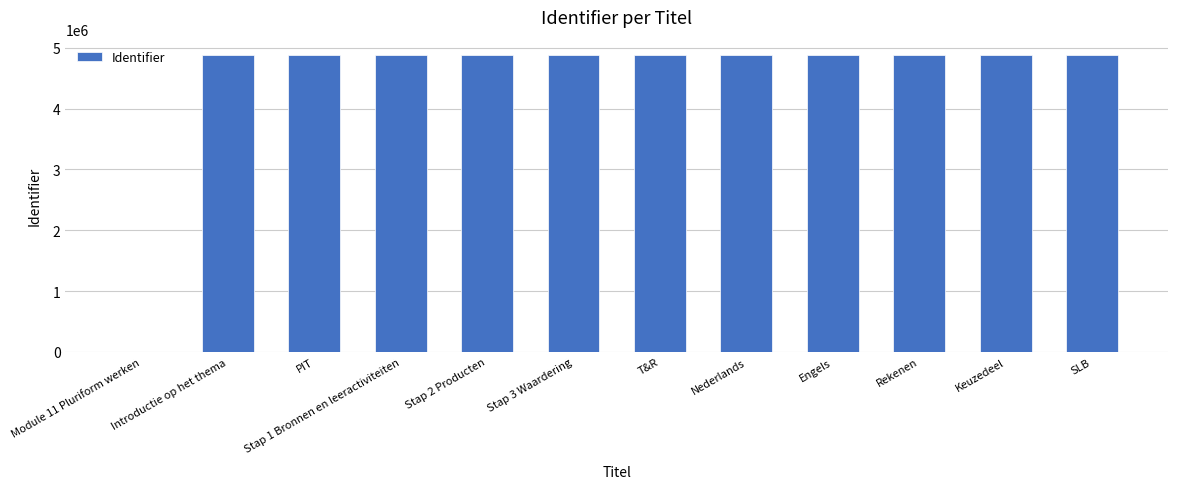

How many categories are shown in the chart?

12